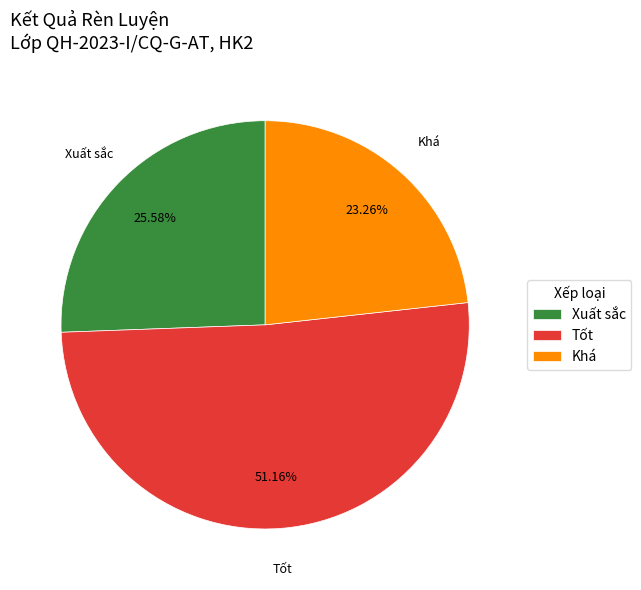

Is the sum of Xuất sắc and Khá greater than half?

No